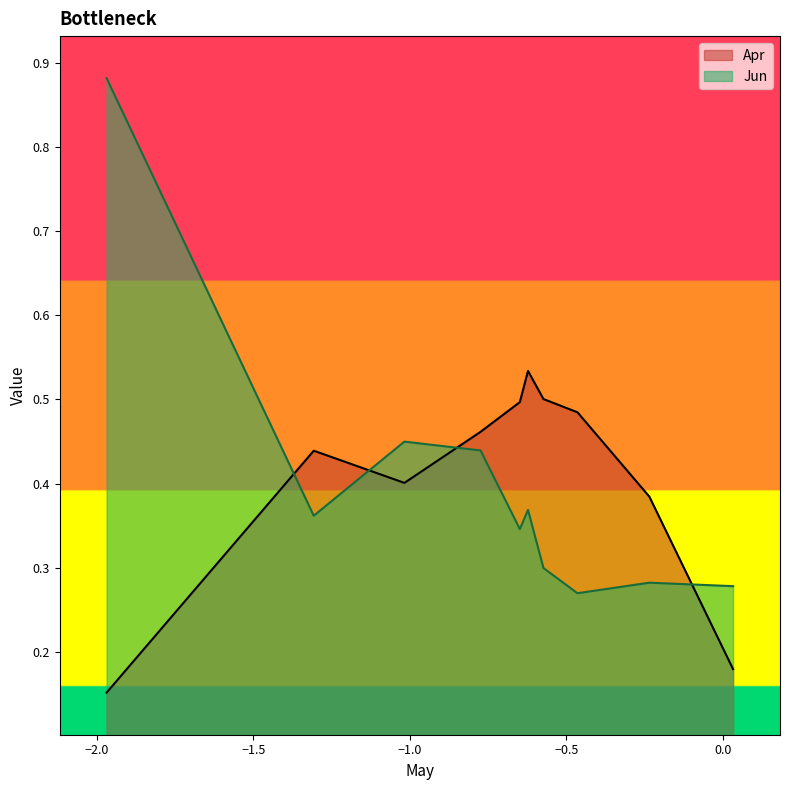

Reading left to right, transcribe all the data shown in this chart.

Apr: pct05=0.2	pct15=0.4	pct25=0.4	pct35=0.5	pct45=0.5	pct55=0.5	pct65=0.5	pct75=0.5	pct85=0.4	pct95=0.2
Jun: pct05=0.9	pct15=0.4	pct25=0.4	pct35=0.4	pct45=0.3	pct55=0.4	pct65=0.3	pct75=0.3	pct85=0.3	pct95=0.3